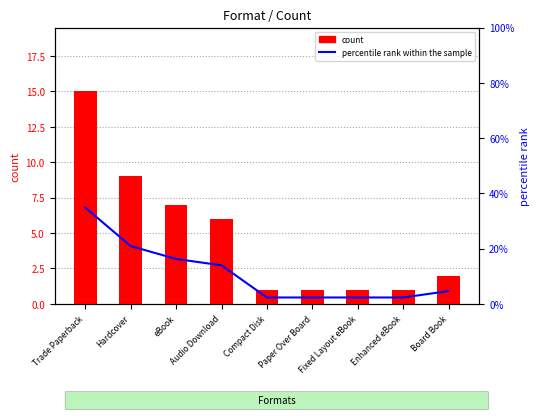

What is the average value of the percentile rank within the sample series?

11.1